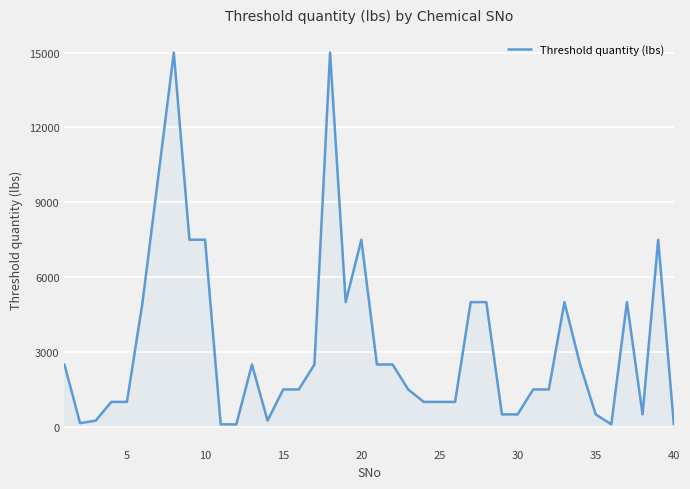

What is the greatest value displayed?

15000